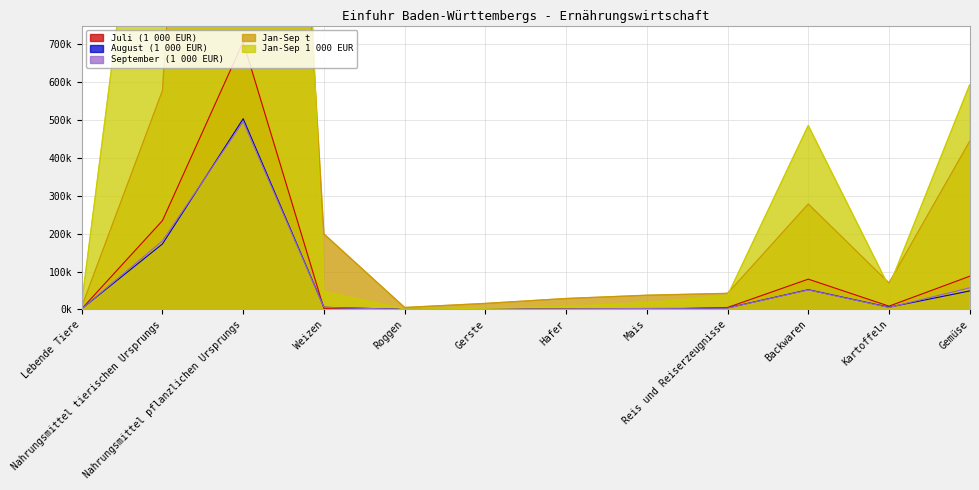

Which series has the largest total across all categories?

Jan-Sep 1 000 EUR